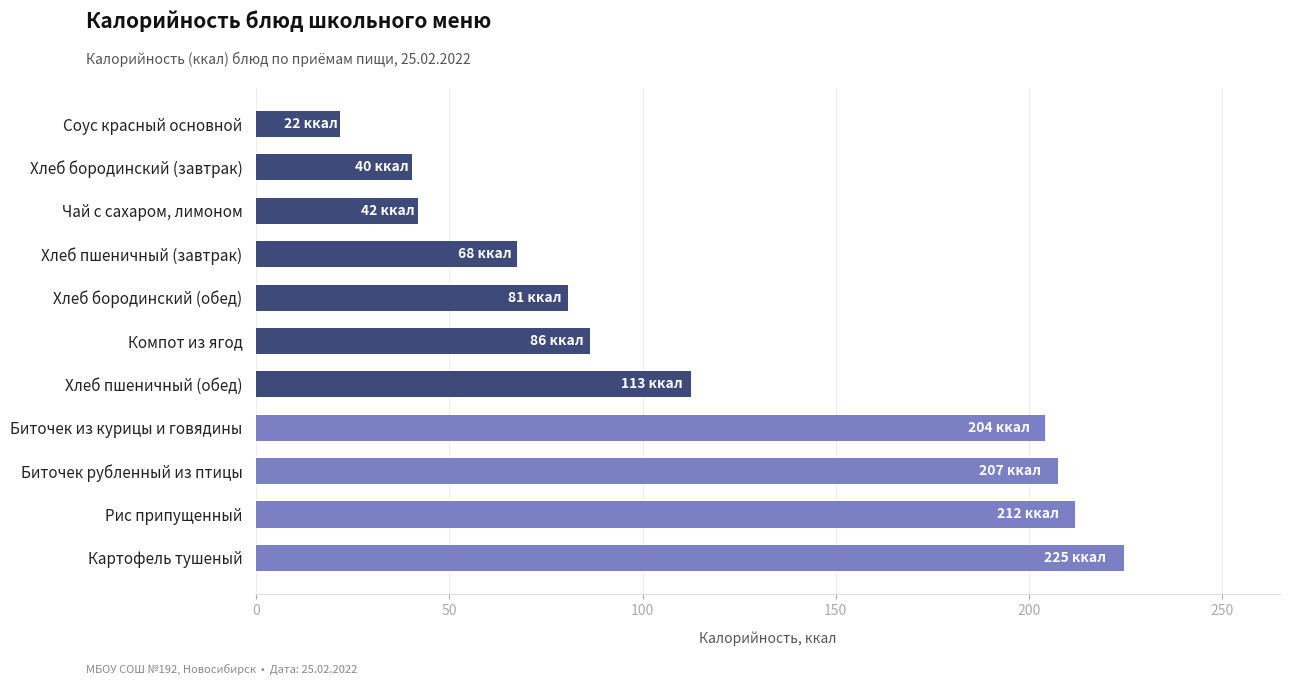

At which label is the value closest to 123?

Хлеб пшеничный (обед)